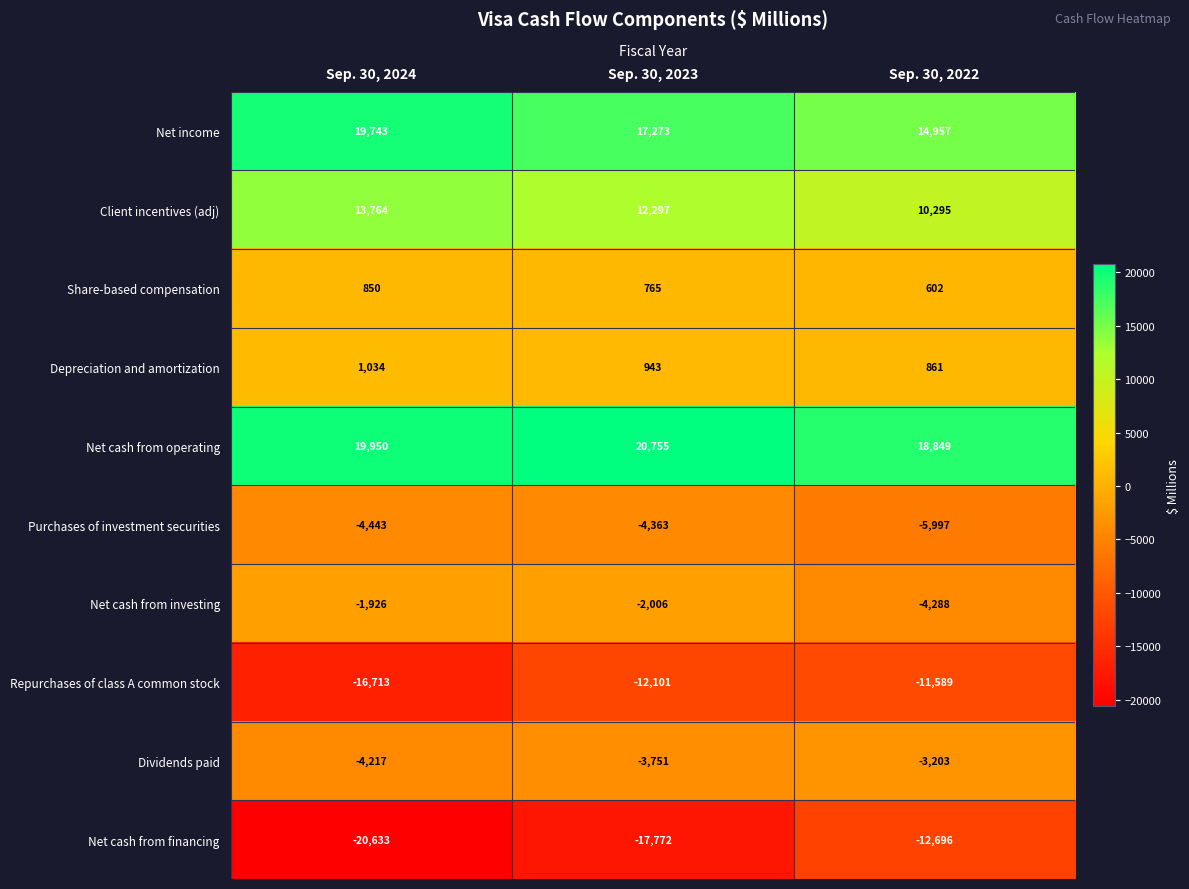

At which label does Client incentives (adj) reach its minimum?

Sep. 30, 2022